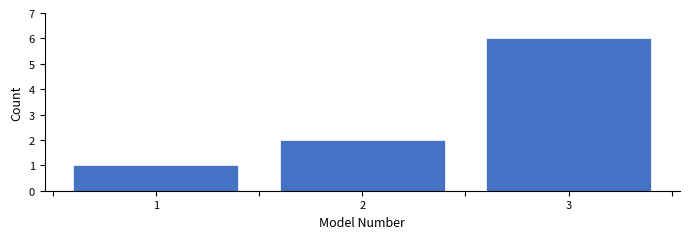

Reading left to right, list every bar in this chart as the range it spans on the x-axis followed by its height. The values are not printed on the chart, so give them approximately, as read against the axis.

0.5 to 1.5: 1
1.5 to 2.5: 2
2.5 to 3.5: 6